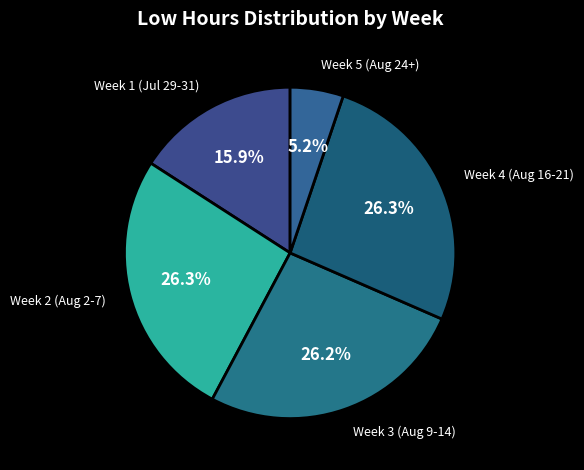

Combined, what portion of the pie is Week 4 (Aug 16-21) and Week 2 (Aug 2-7)?

52.7%